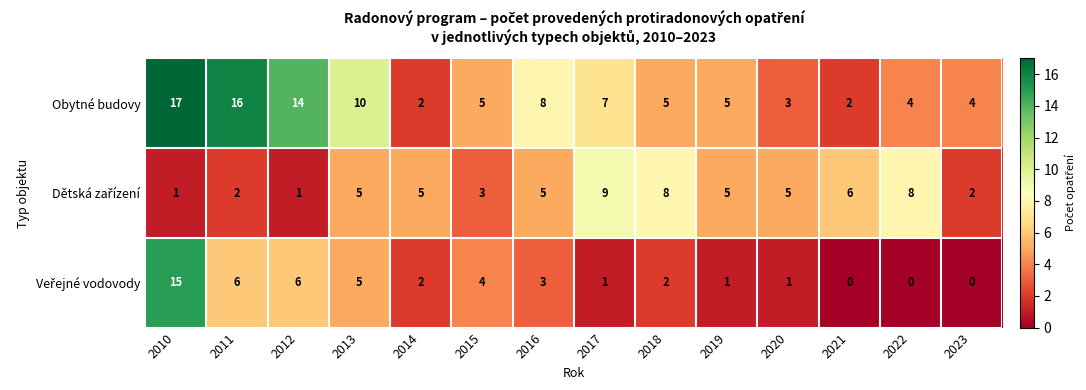

What is the maximum value shown in the chart?

17